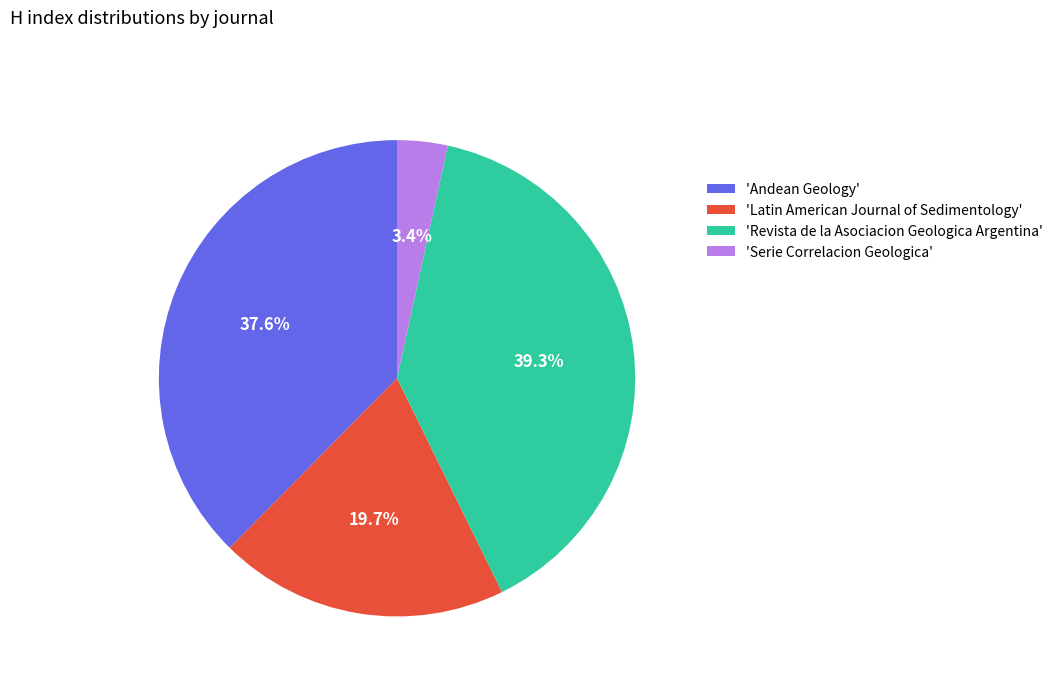

To the nearest percent, what is the difference between the largest and smallest slice percentages?

36%